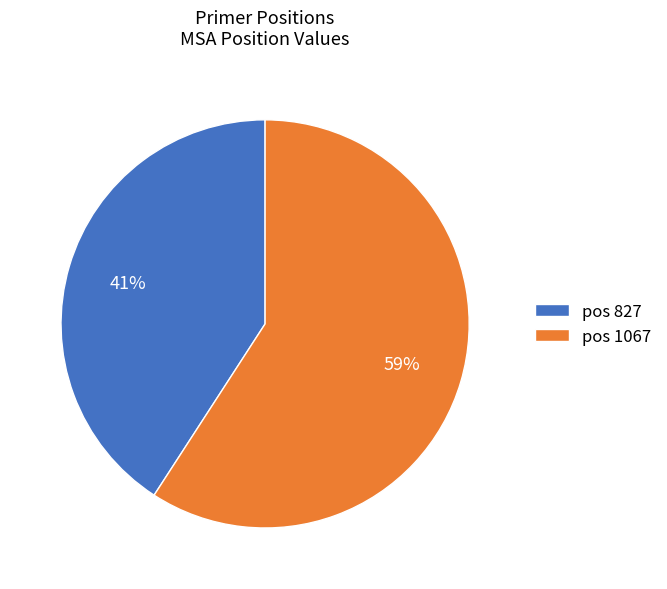

Between pos 827 and pos 1067, which is larger?

pos 1067